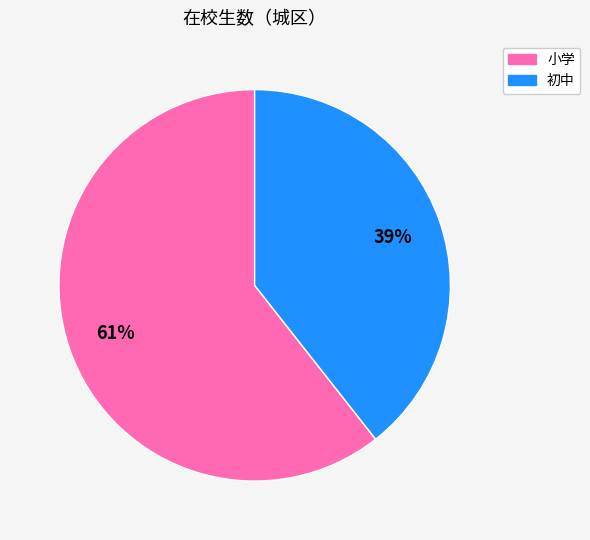

How many segments does this pie chart have?

2